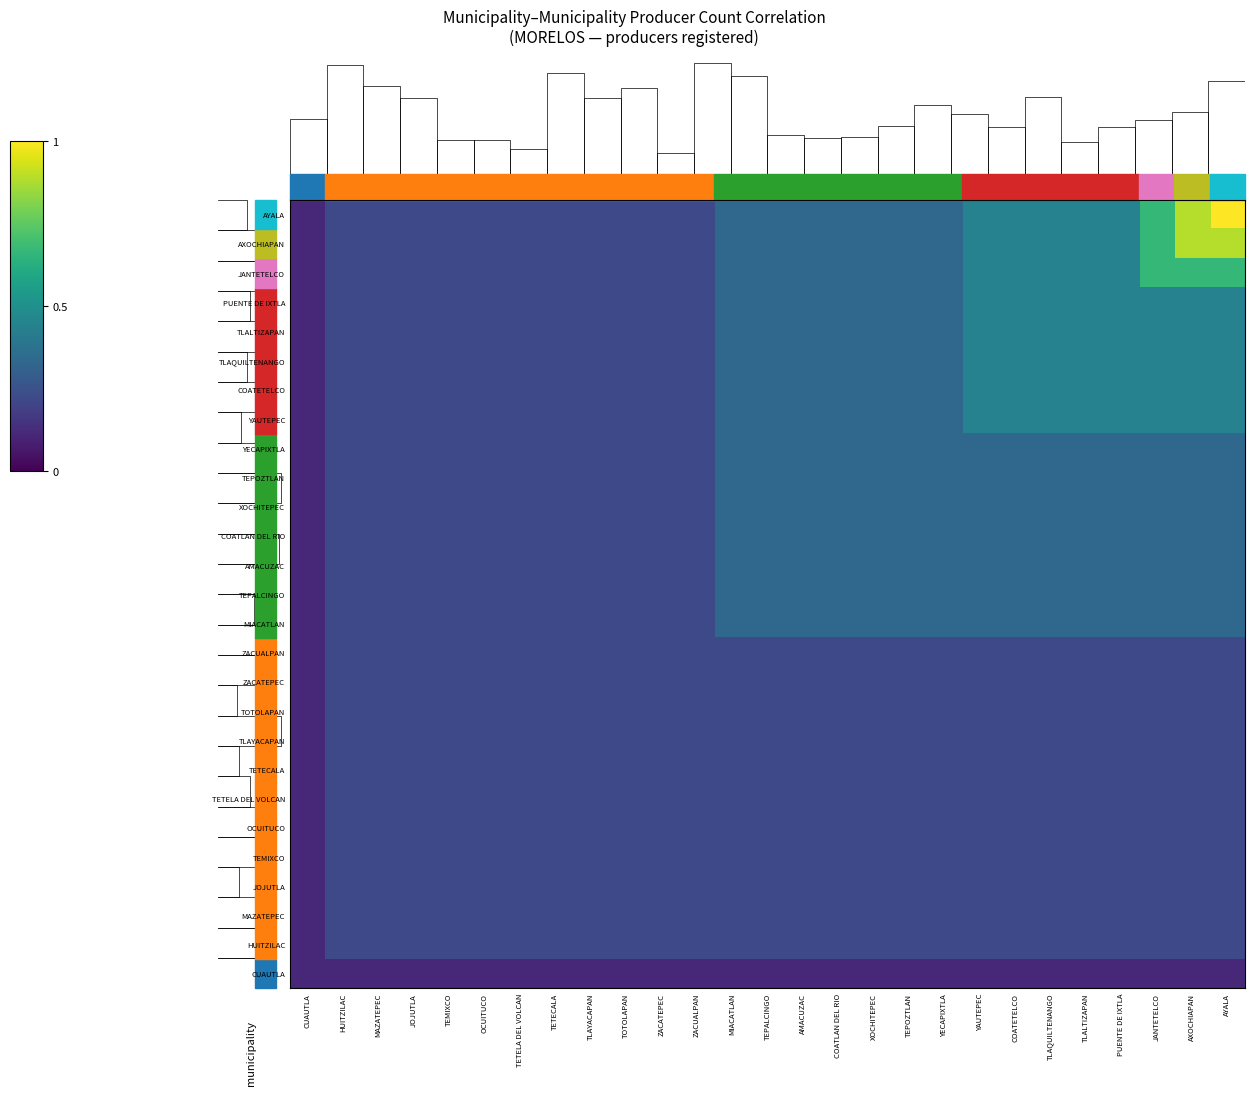

True or false: TEMIXCO has a value of 0.2 at MIACATLAN.

True